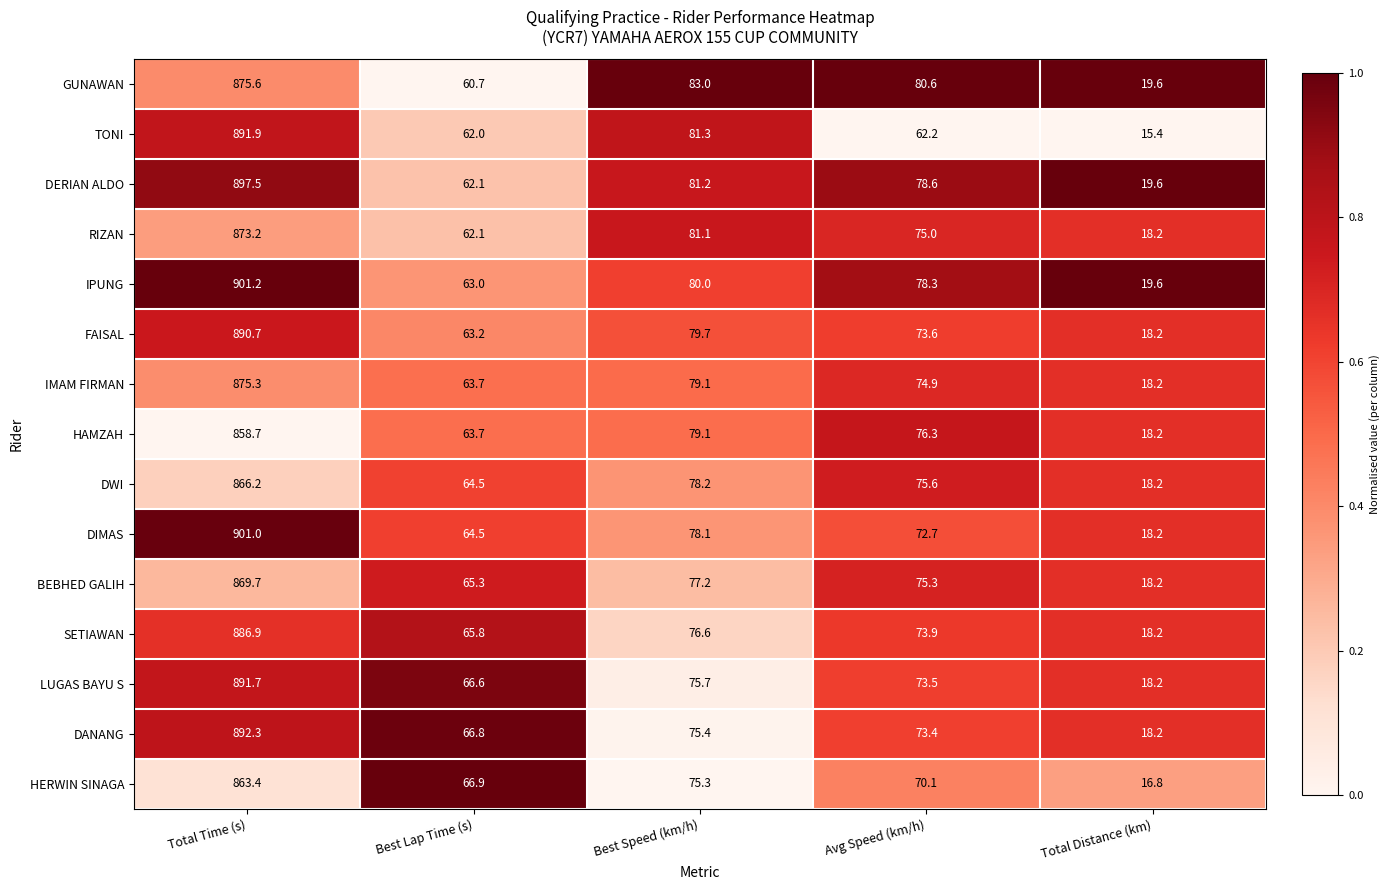

Is the value of SETIAWAN at Avg Speed (km/h) greater than the value of HERWIN SINAGA at Total Distance (km)?

Yes